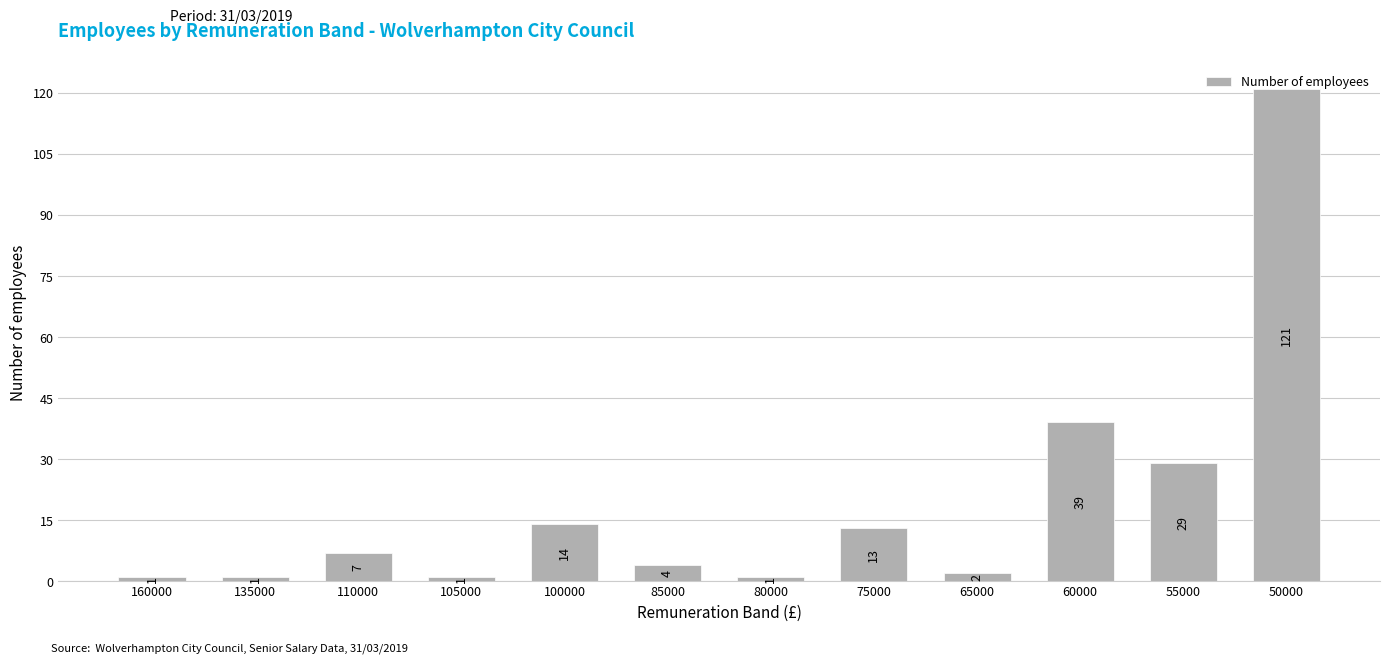

What is the difference between the values at 105000 and 100000?

13